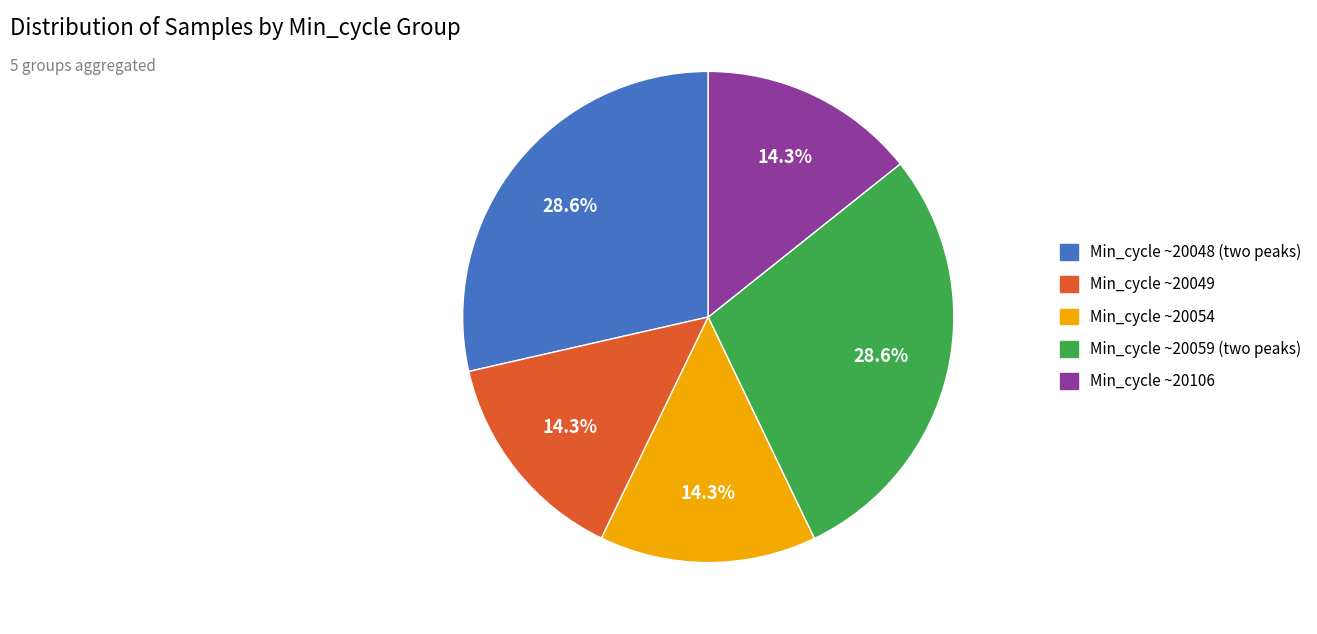

How many segments does this pie chart have?

5